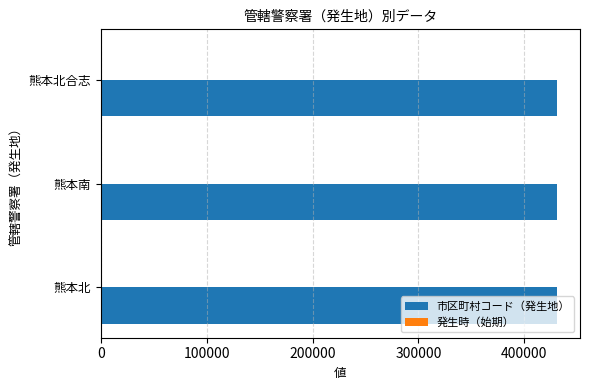

What is the maximum value shown in the chart?

431052